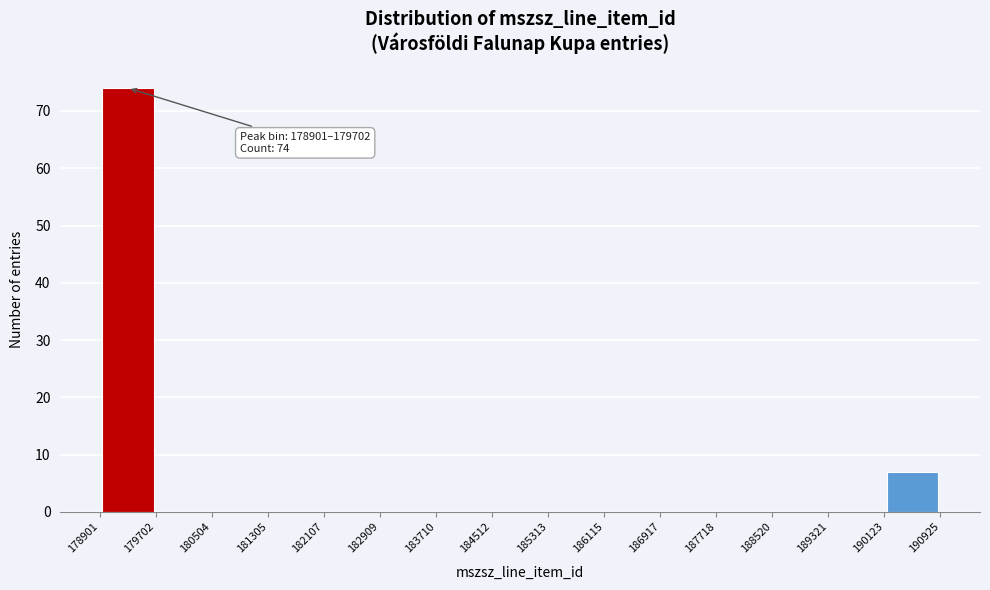

Over which range of the x-axis is the bar tallest?

178901 to 179702